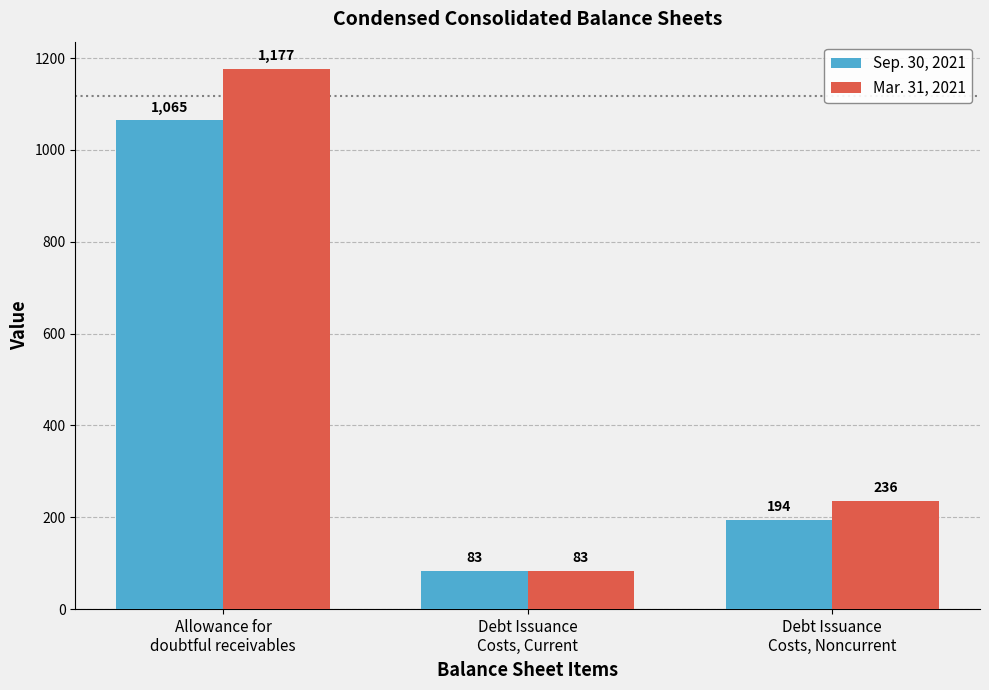

True or false: Sep. 30, 2021 has a value of 484 at Allowance for
doubtful receivables.

False